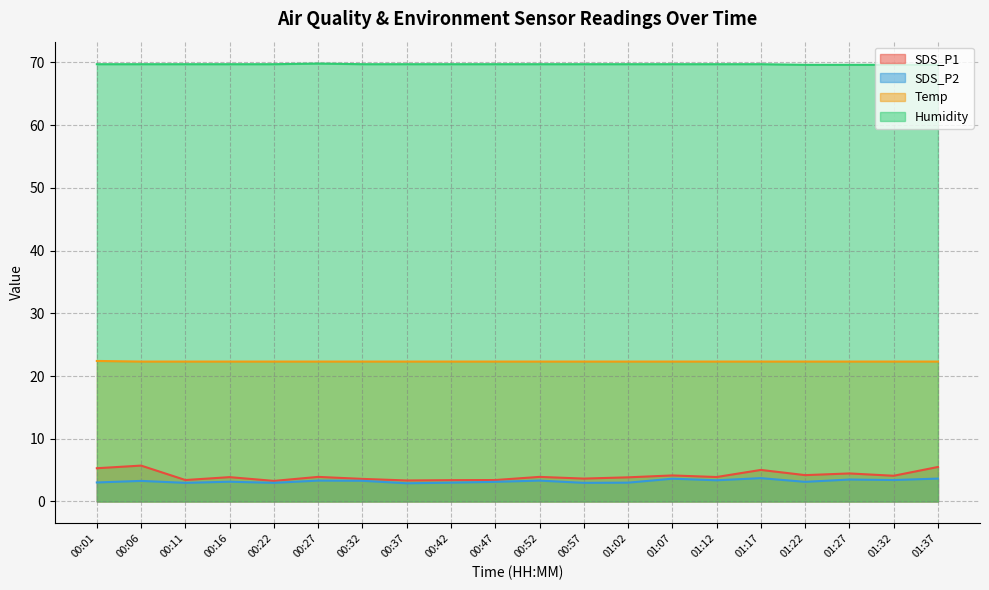

What value does the SDS_P1 series have at 01:22?

4.2